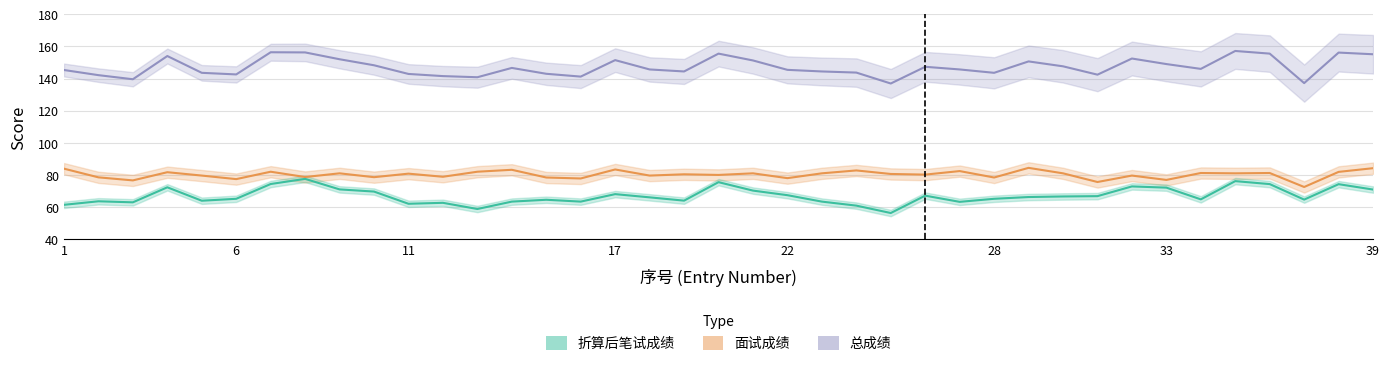

How many lines are shown in the chart?

3